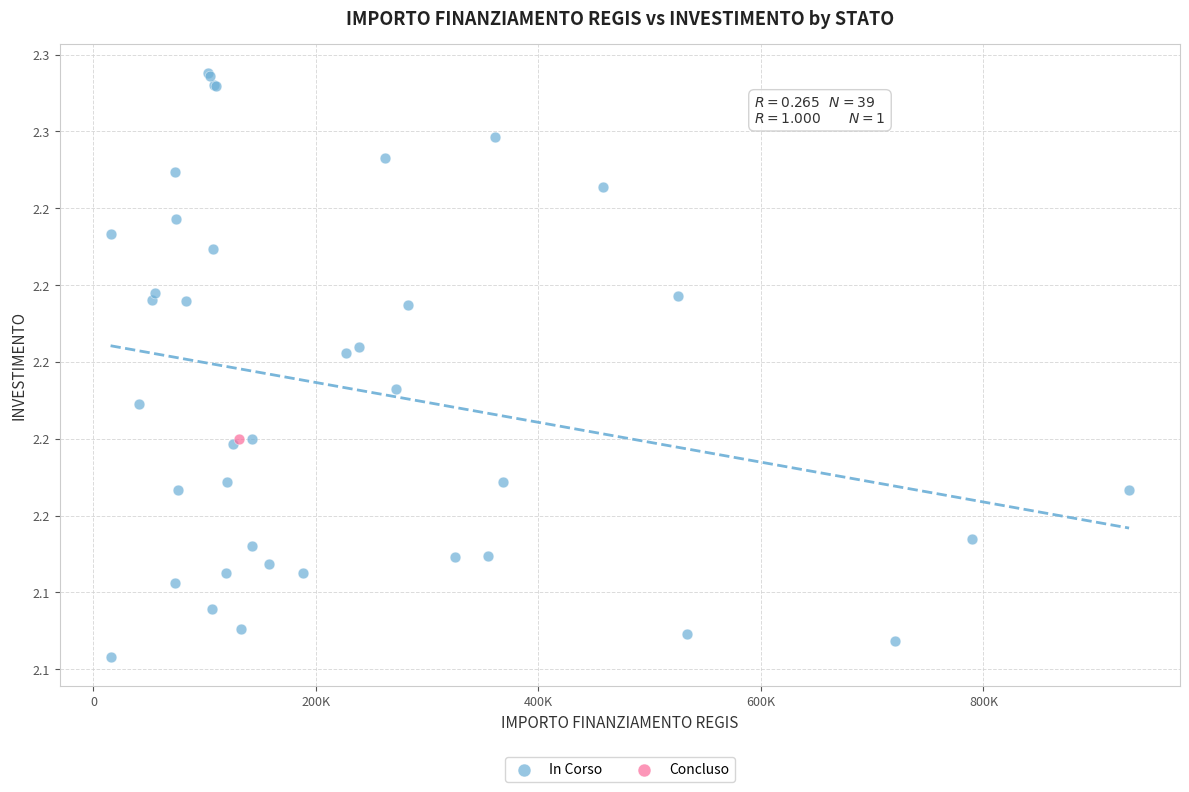

What are all the series names shown in the legend?

In Corso, Concluso